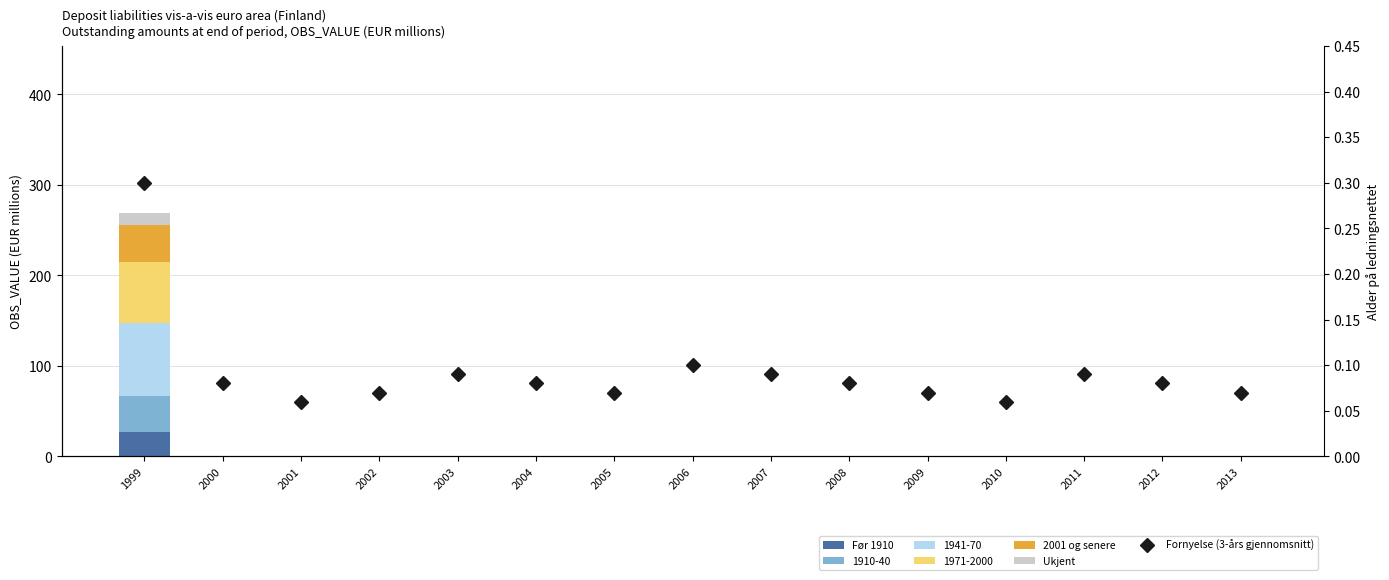

Which series changed the most between 2004 and 2011?

Fornyelse (3-års gjennomsnitt)